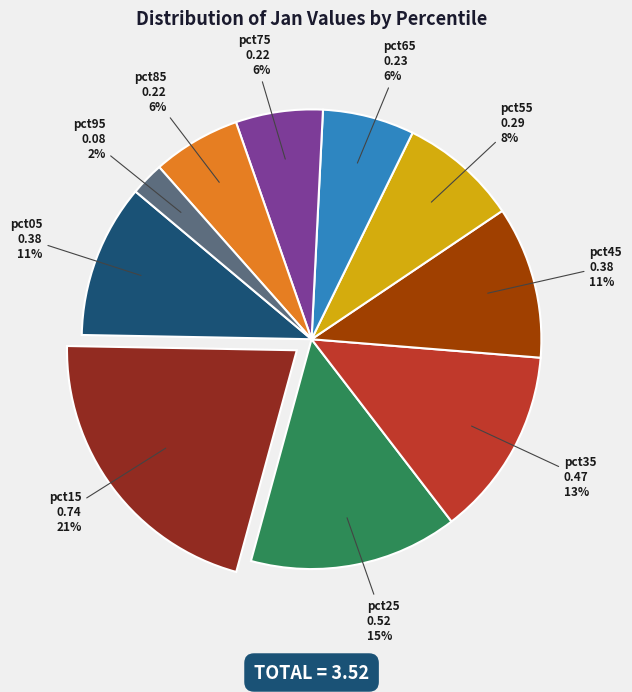

To the nearest percent, what is the combined percentage of pct05 and pct95?

13%